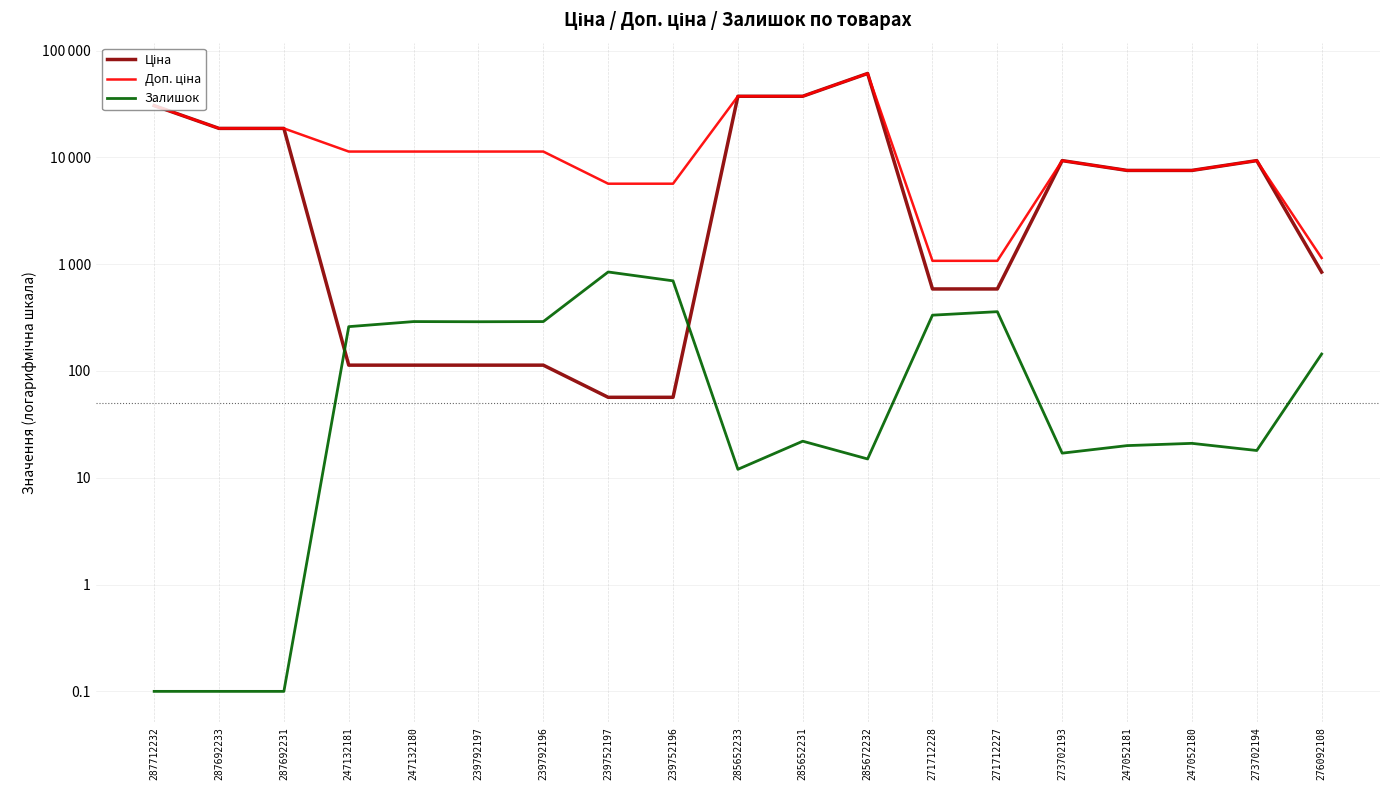

True or false: Доп. ціна and Залишок intersect in this chart.

False